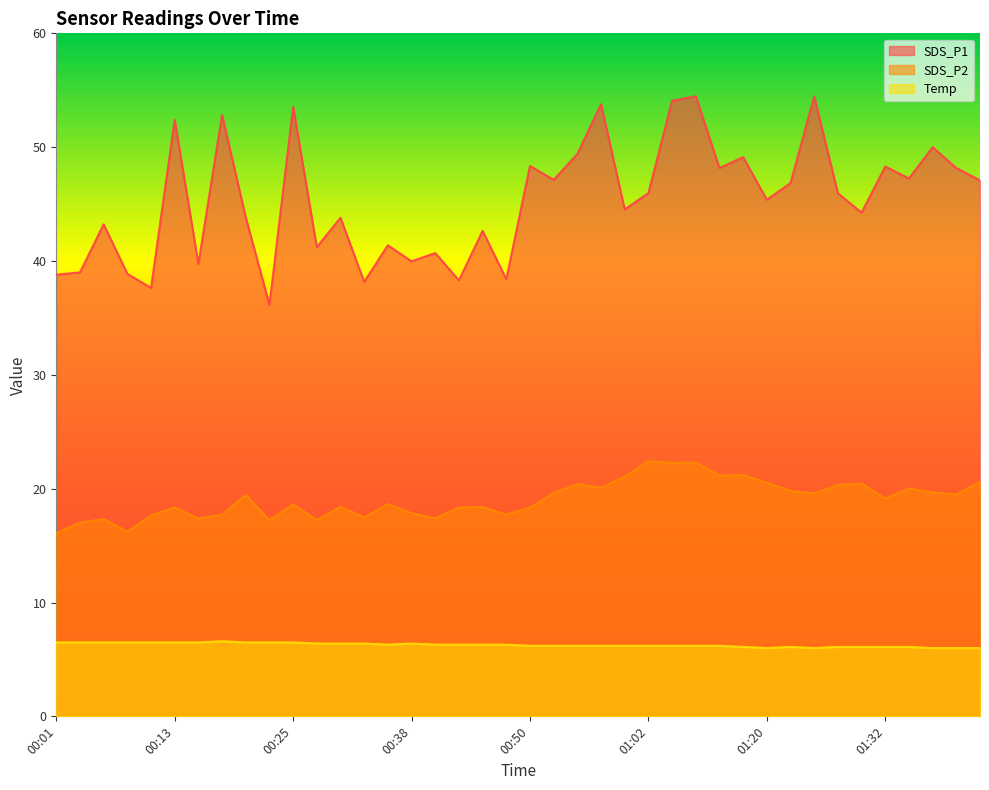

Is it true that Temp equals 6.3 at 00:35?

True